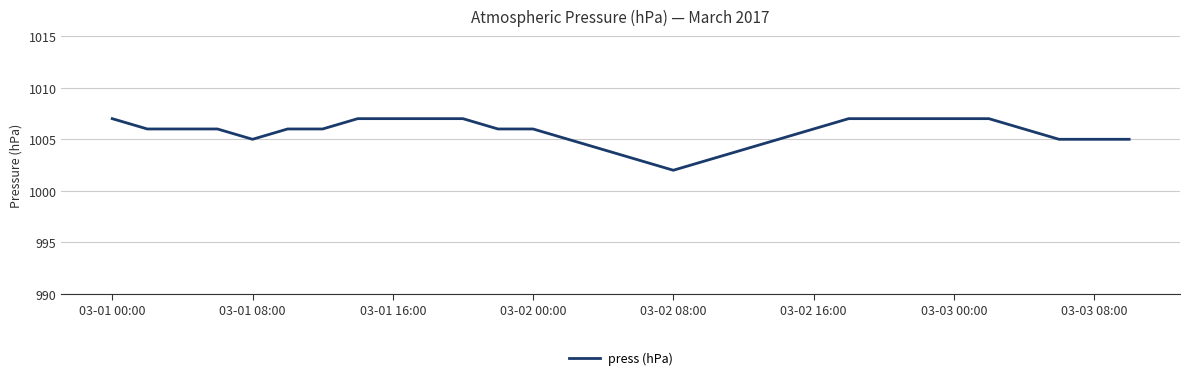

Count the values in the range 1005 to 1007.

25